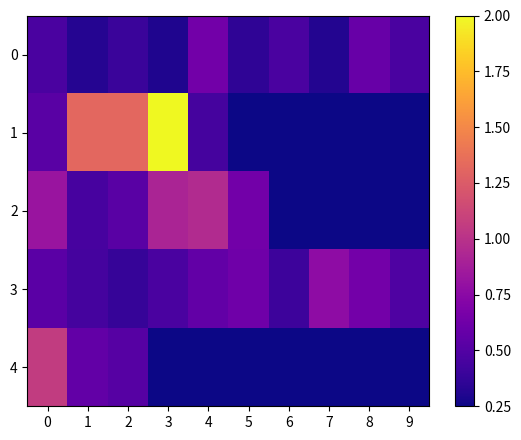

At which category is the sum across all series the highest?

3